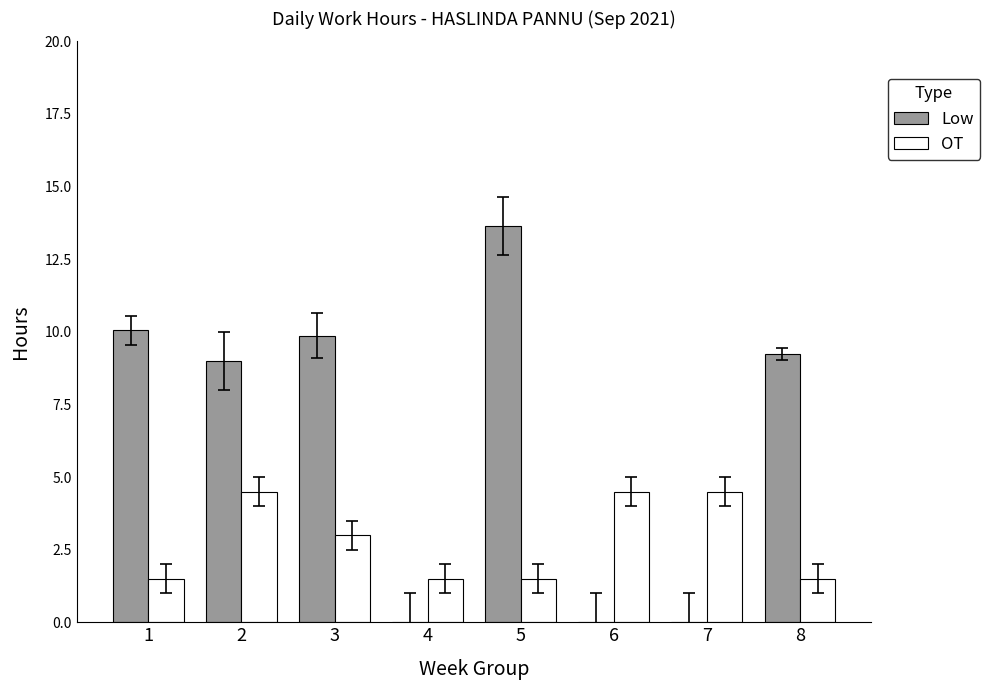

Between 1 and 5, which series saw the biggest shift?

Low